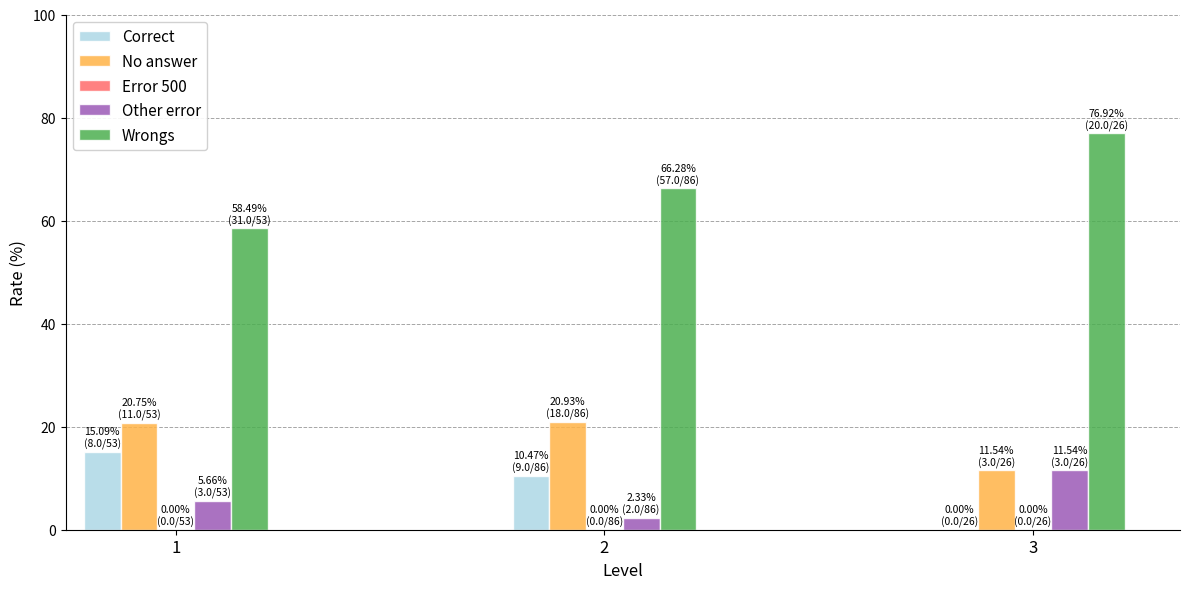

Which series has the largest total across all categories?

Wrongs